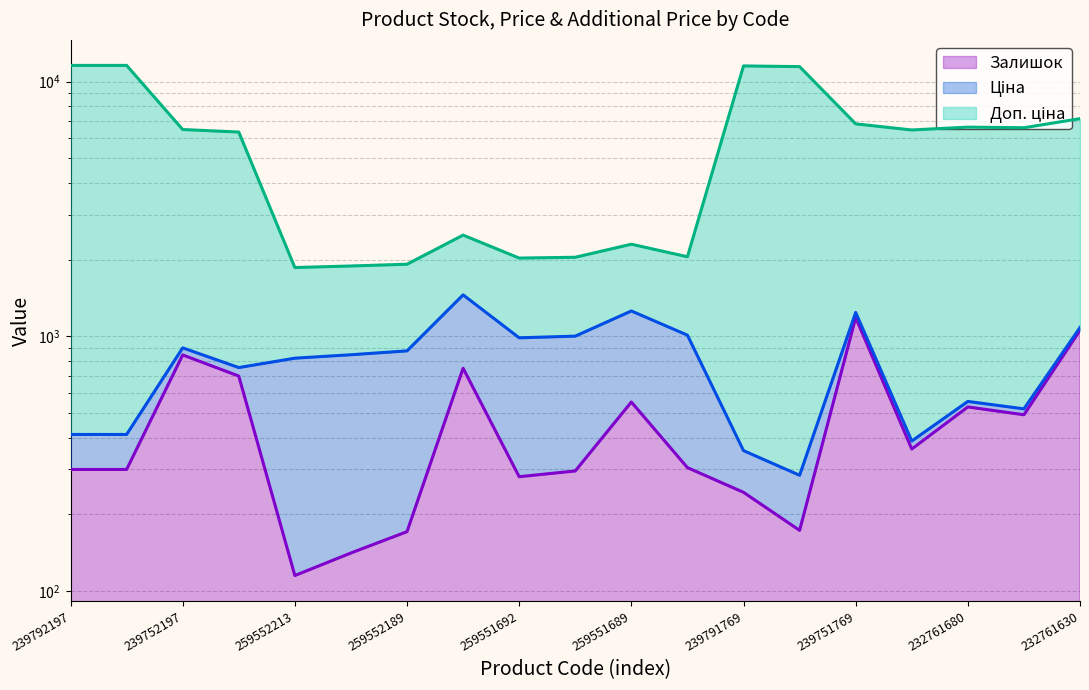

What is the spread (max minus min) of values at 259551689?

1747.5